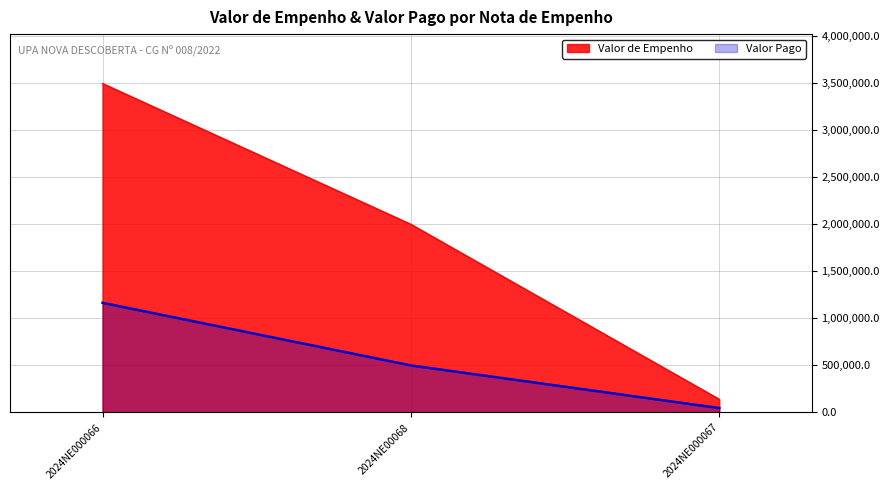

Is the value of Valor Pago at 2024NE000067 greater than the value of Valor de Empenho at 2024NE000066?

No